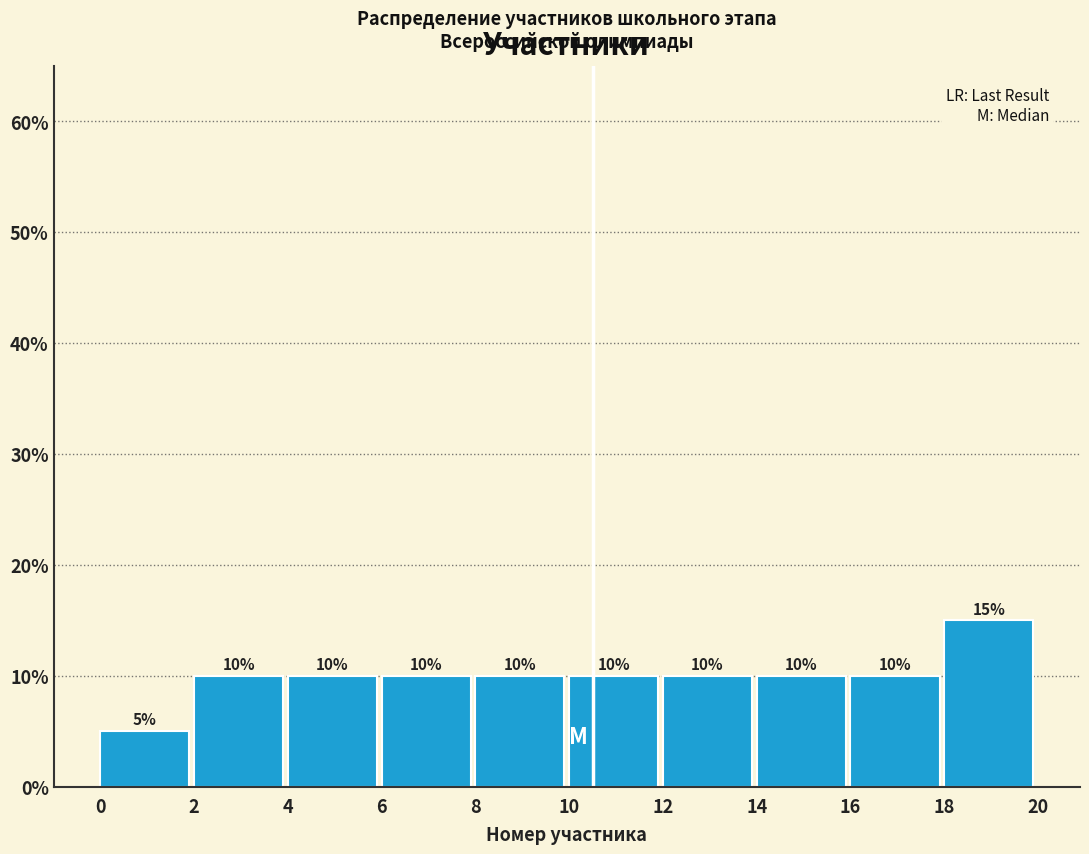

Reading left to right, transcribe this chart: for each bar, give the range it covers on the x-axis and its height.

0 to 2: 5
2 to 4: 10
4 to 6: 10
6 to 8: 10
8 to 10: 10
10 to 12: 10
12 to 14: 10
14 to 16: 10
16 to 18: 10
18 to 20: 15